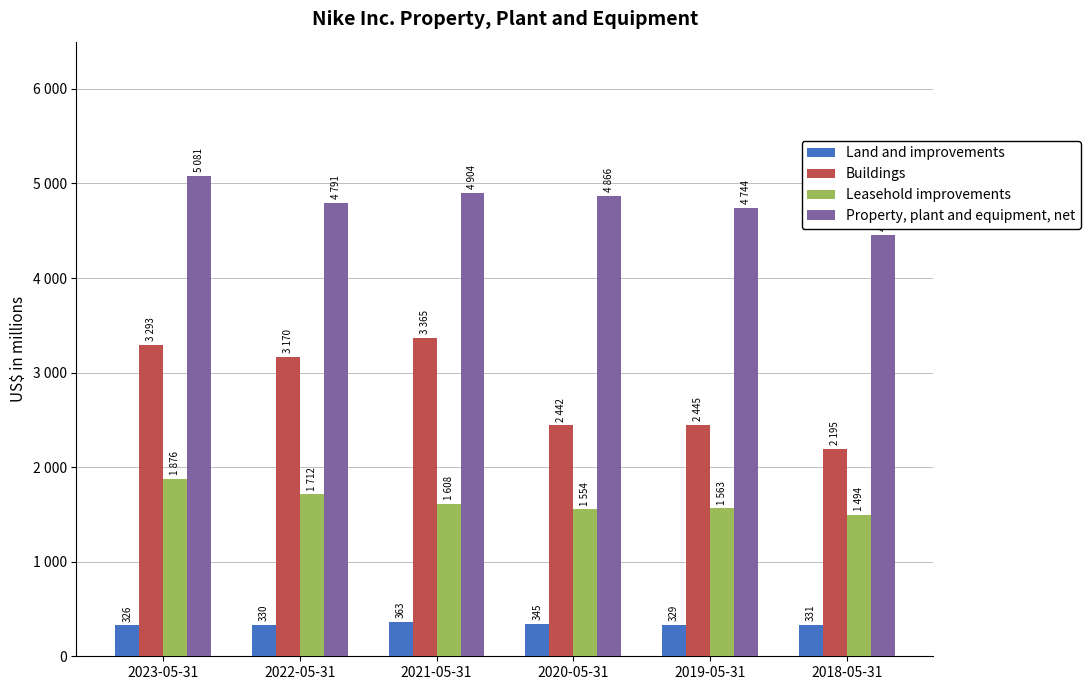

List the series in order of their peak value, highest first.

Property, plant and equipment, net, Buildings, Leasehold improvements, Land and improvements